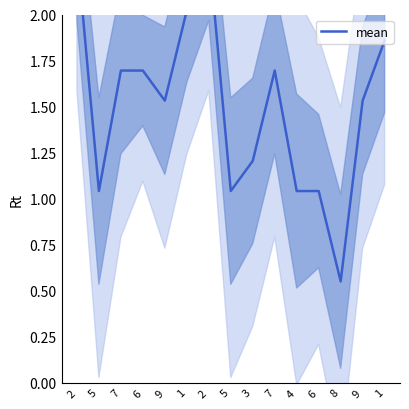

Which label corresponds to the smallest value in the chart?

8